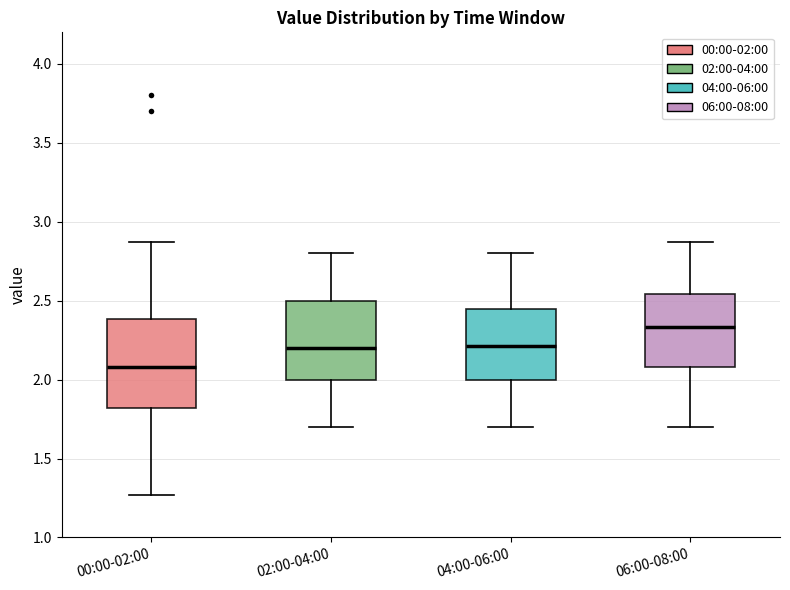

Reading left to right, read every box against the y-axis: the position of its median line, the range the box covers, and the ends of its whiskers. The values are not printed on the chart, so give them approximately, as read against the axis.

00:00-02:00: median 2.10, box 1.80 to 2.40, whiskers 1.25 to 2.85
02:00-04:00: median 2.20, box 2.00 to 2.50, whiskers 1.70 to 2.80
04:00-06:00: median 2.20, box 2.00 to 2.45, whiskers 1.70 to 2.80
06:00-08:00: median 2.35, box 2.10 to 2.55, whiskers 1.70 to 2.85